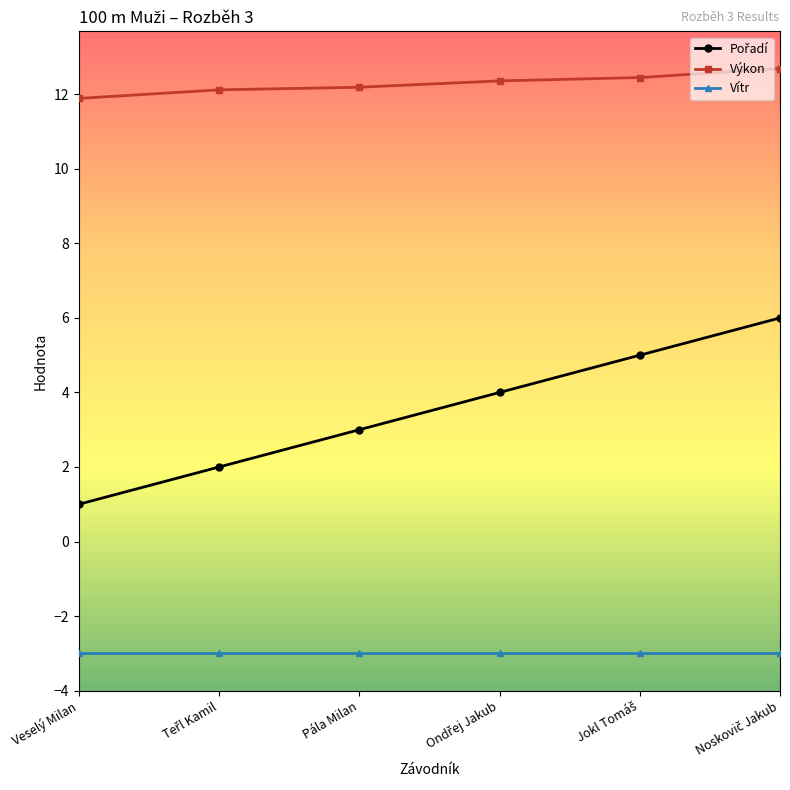

Which category has the lowest value in the Výkon series?

Veselý Milan